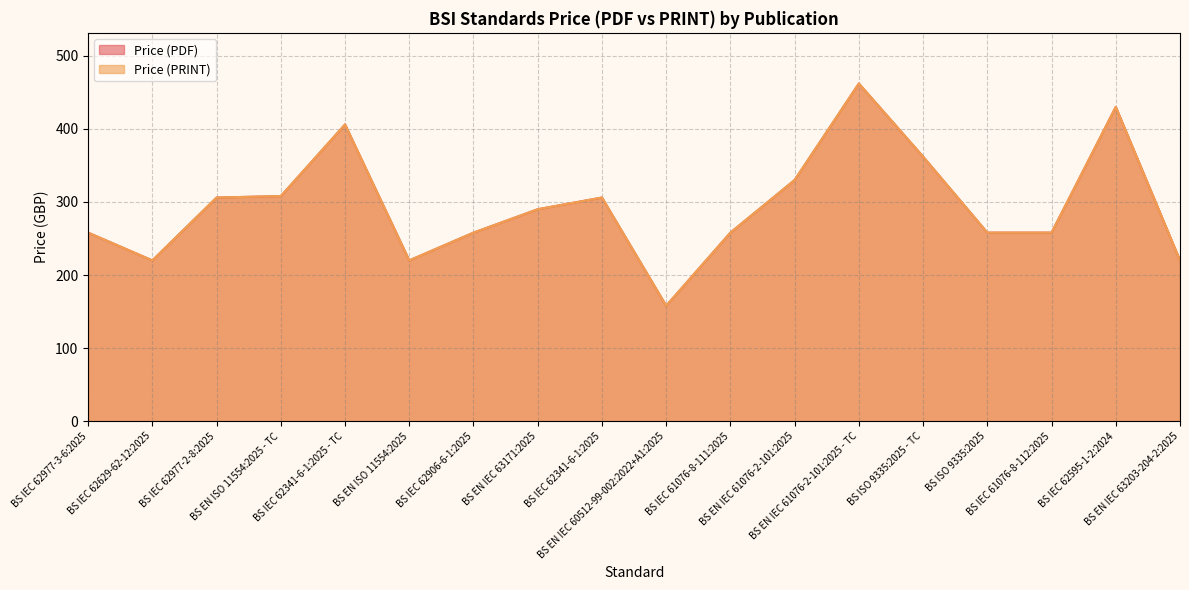

Is the value of Price (PRINT) at BS EN IEC 60512-99-002:2022+A1:2025 greater than the value of Price (PDF) at BS IEC 62977-2-8:2025?

No